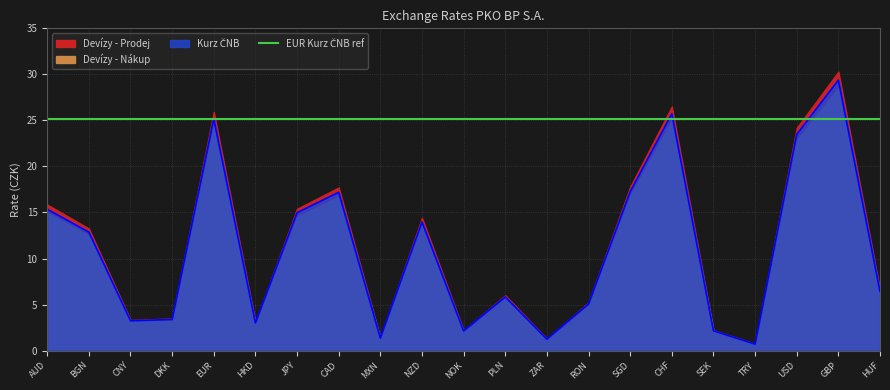

At which category does the chart reach its minimum across all series?

TRY